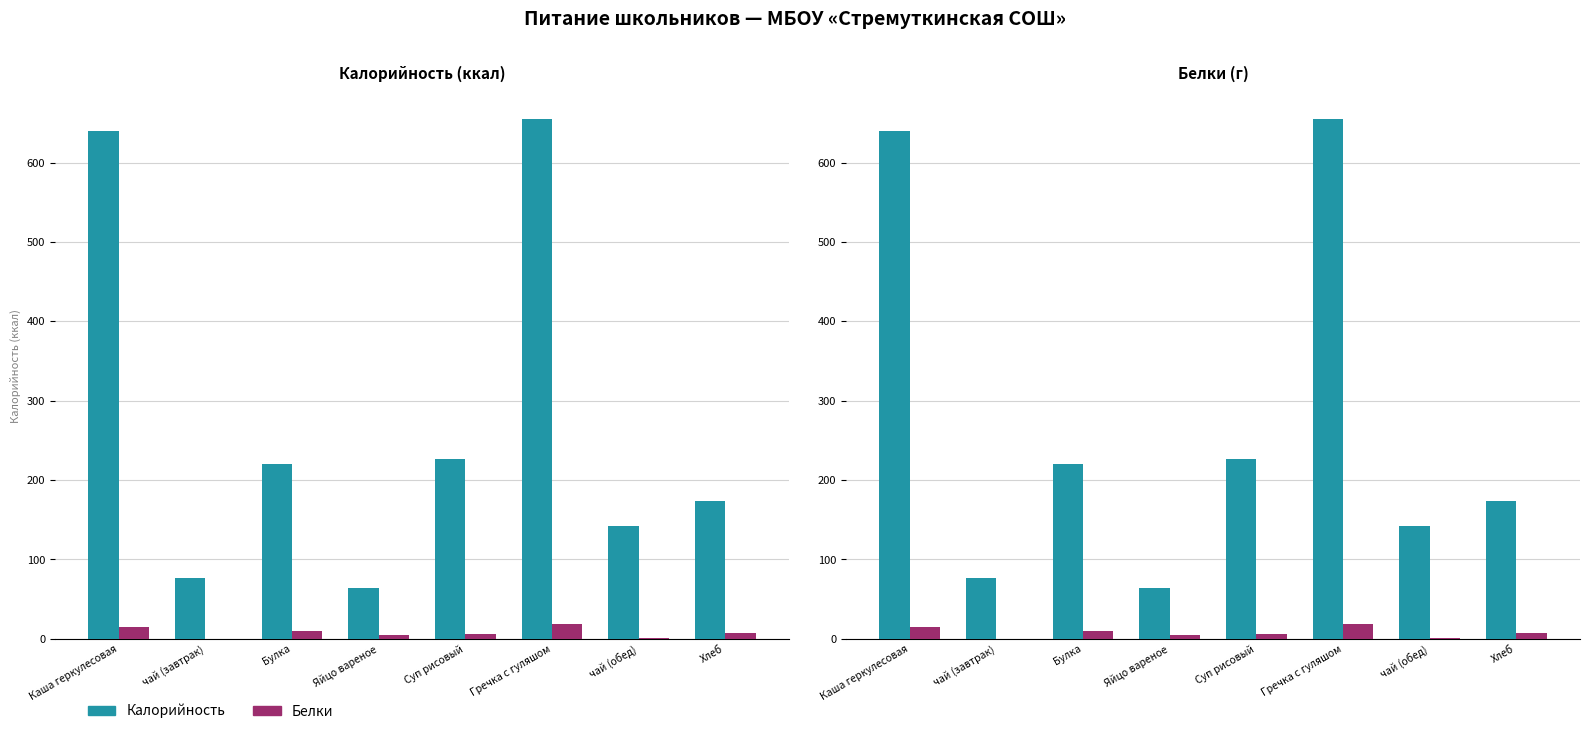

How many categories are shown in the chart?

8